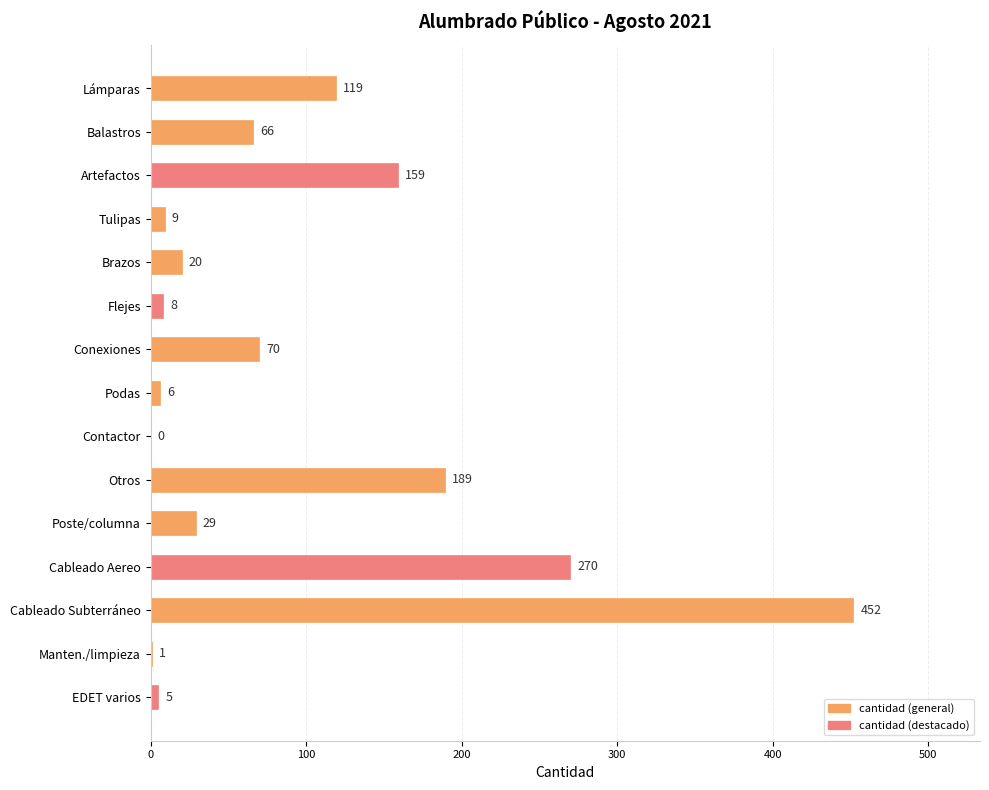

At which label is the value closest to 226?

Otros